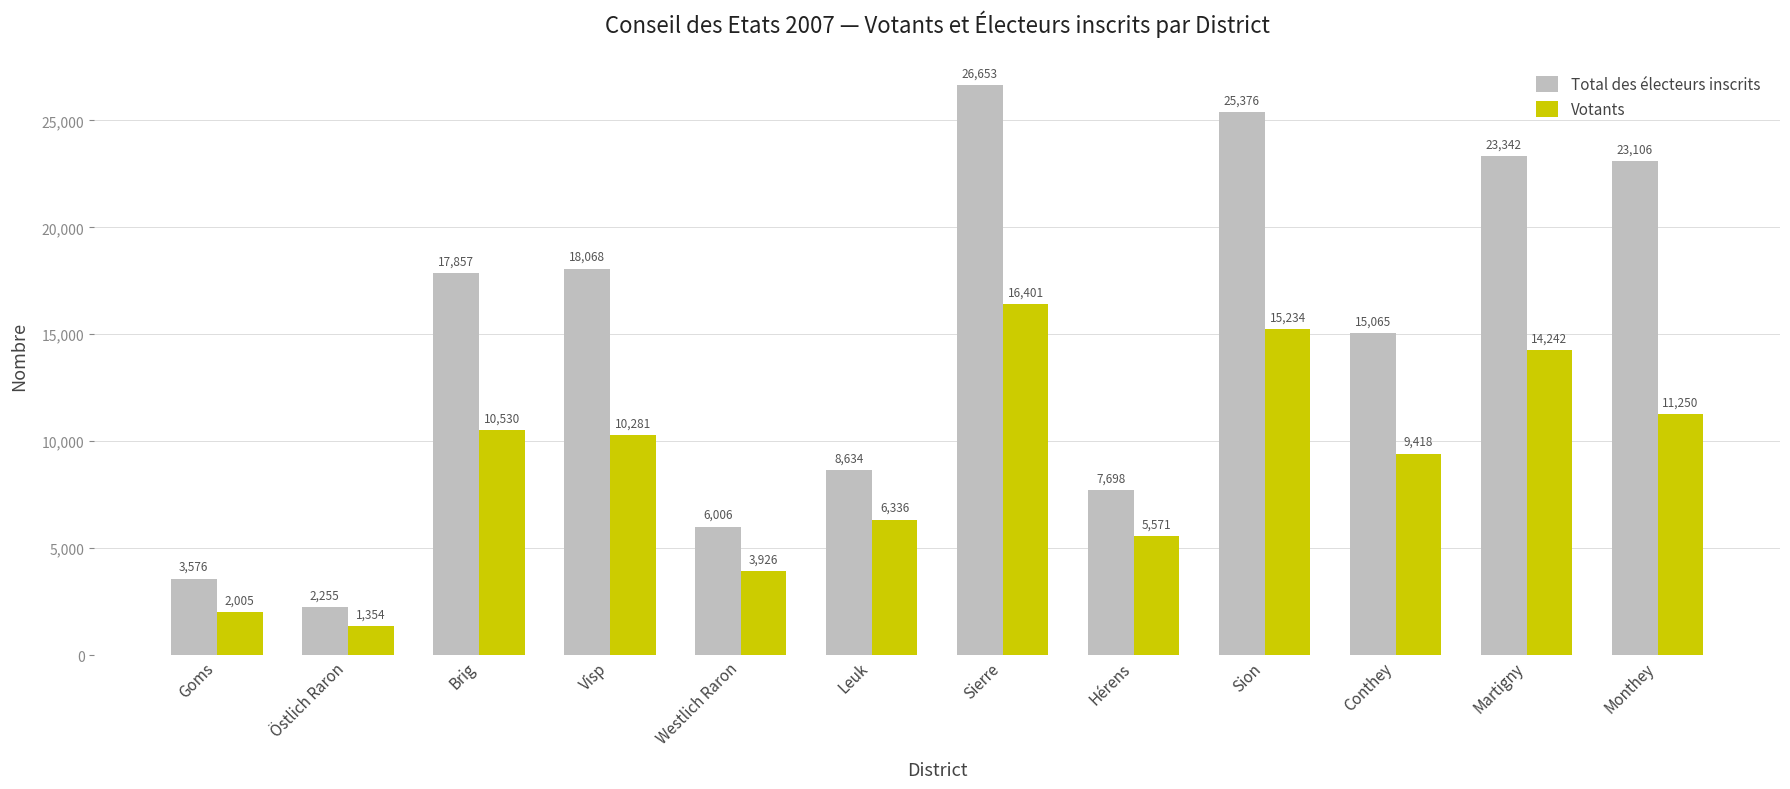

What is the difference between the second highest and second lowest values in the Total des électeurs inscrits series?

21800